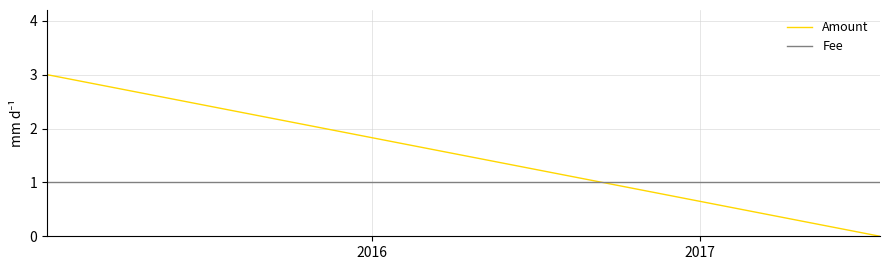

Reading left to right, list all the values displayed in this chart.

Amount: 4	3	0
Fee: 1	1	1